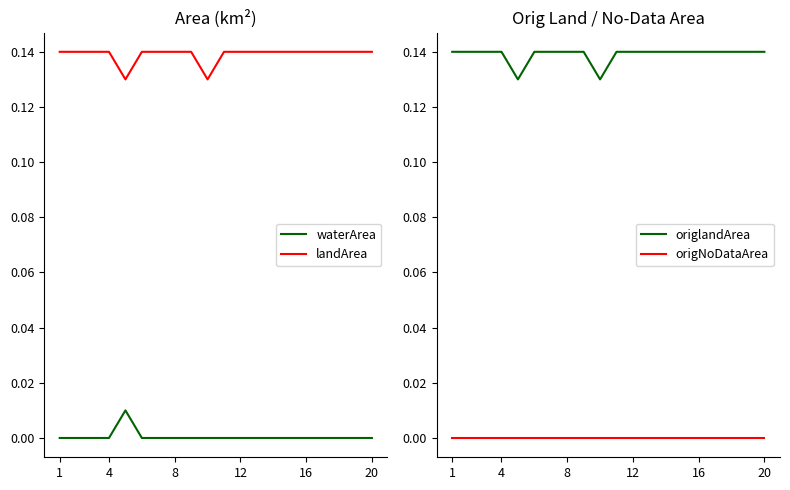

How many series are shown in this chart?

4